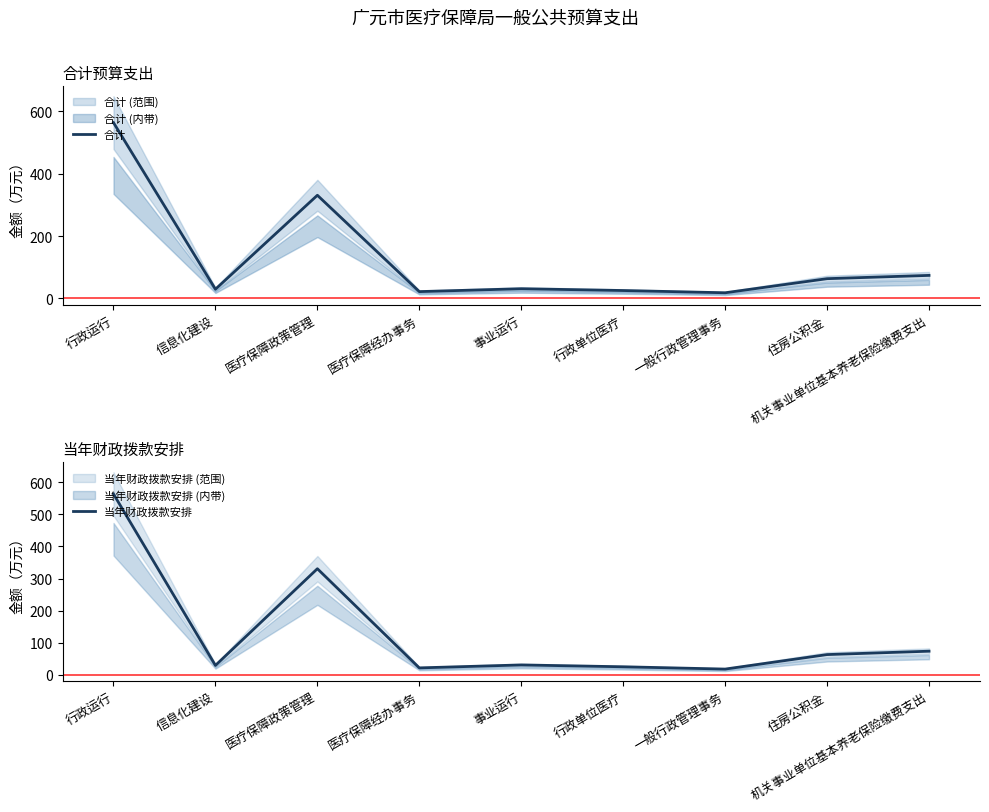

What is the maximum value for 当年财政拨款安排?

562.9